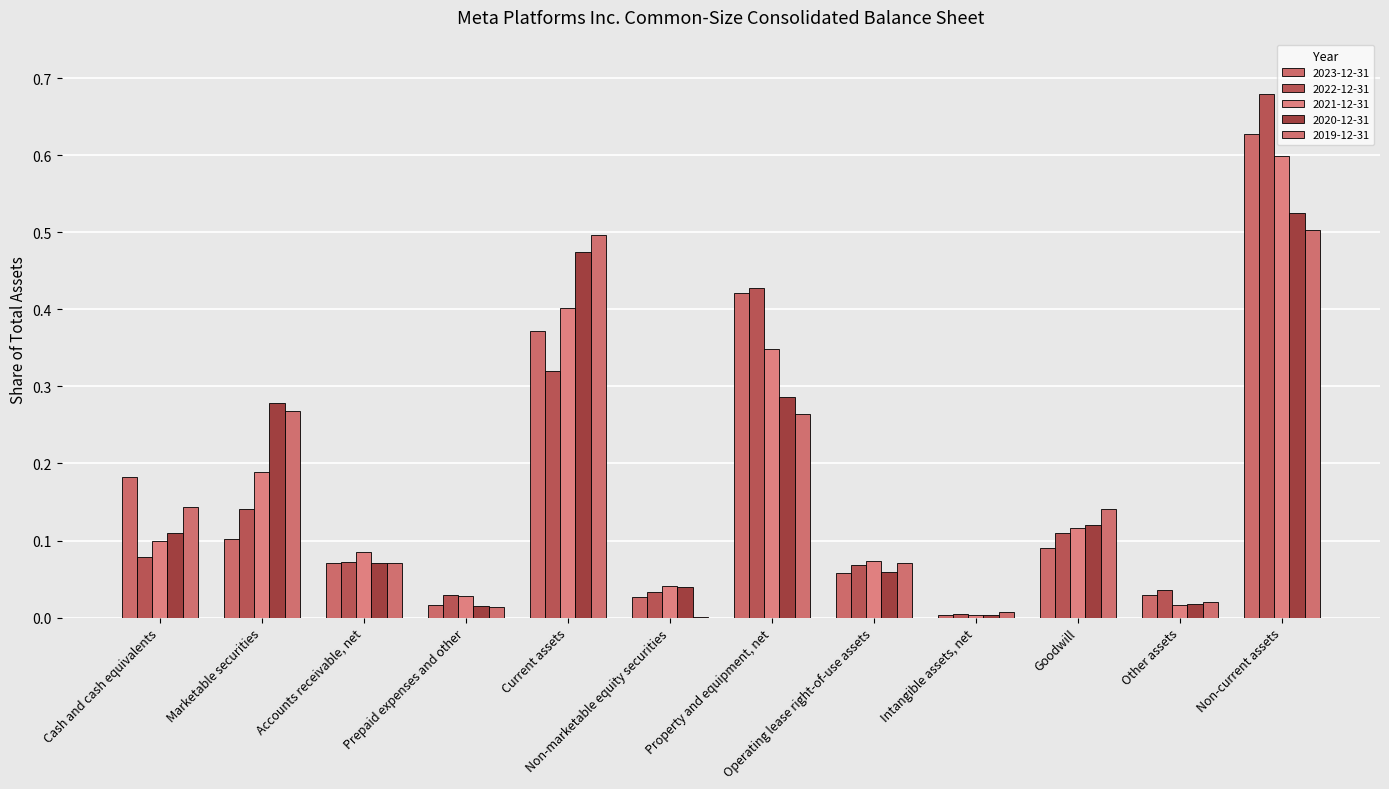

Rank the series at Marketable securities from lowest to highest value.

2023-12-31, 2022-12-31, 2021-12-31, 2019-12-31, 2020-12-31